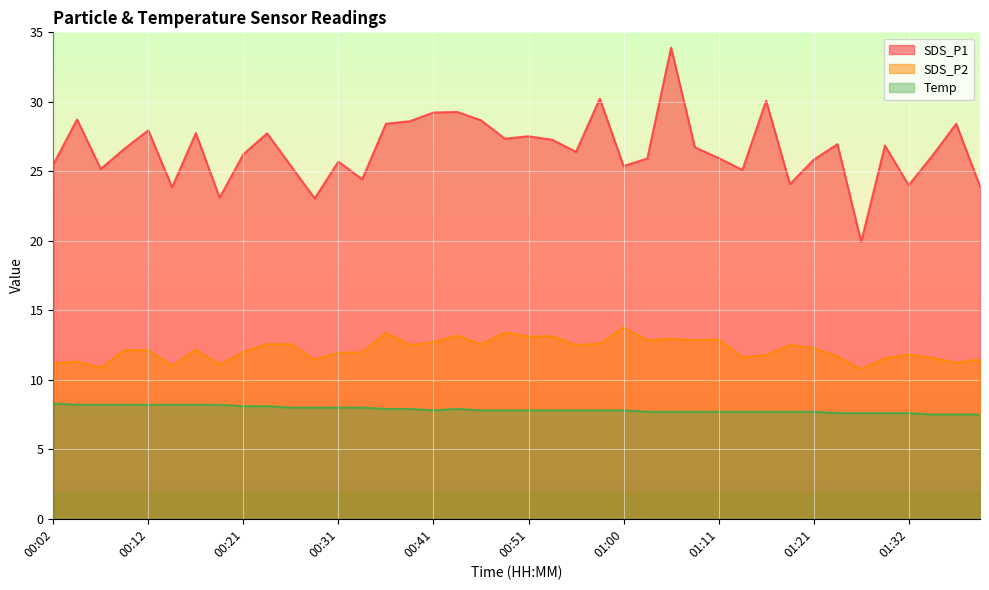

How many interior local valleys does the SDS_P1 series have?

12